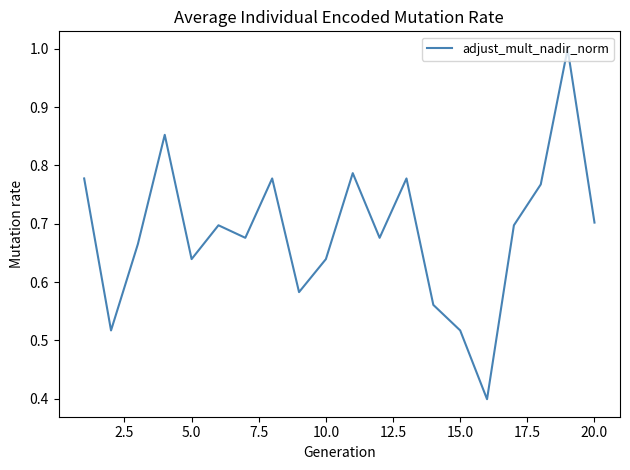

True or false: there are more than 1 points higher than both neighbors.

True